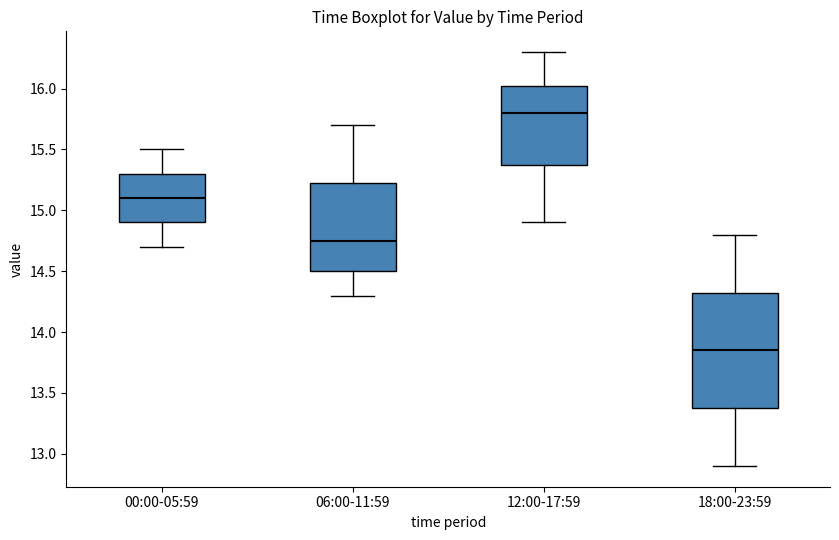

Which box's median line is the lowest?

18:00-23:59